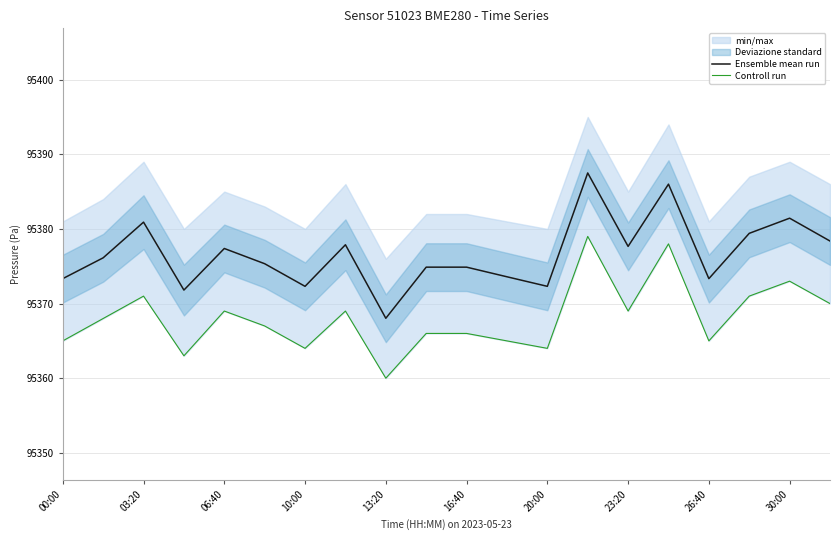

What position from the left is 13?

14